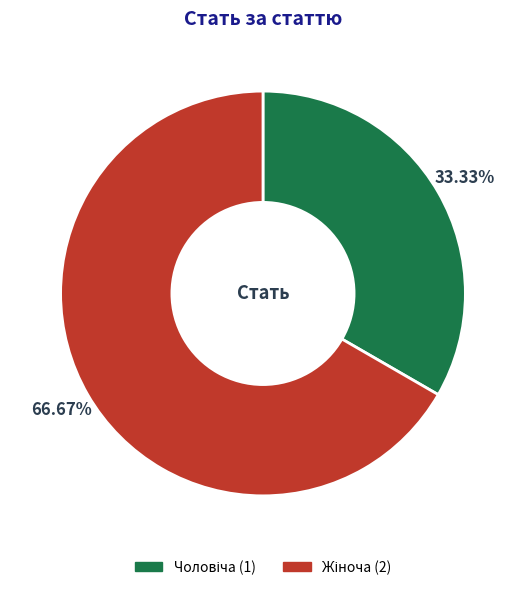

Does any single category account for the majority?

Yes